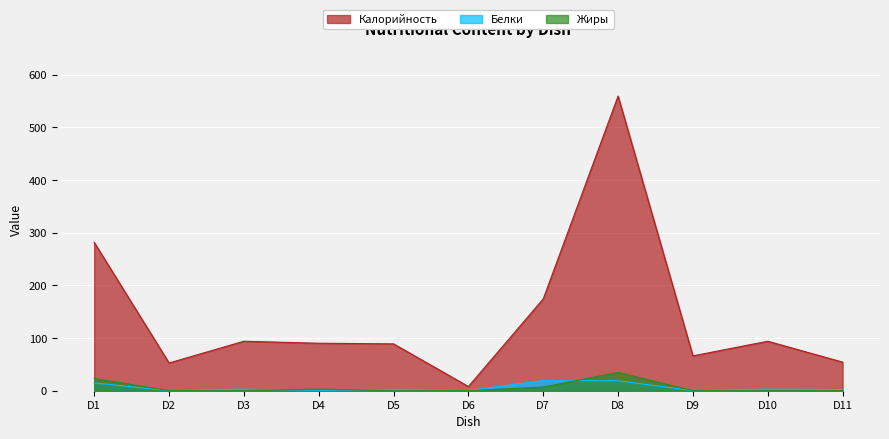

What is the average value of the Калорийность series?

142.2